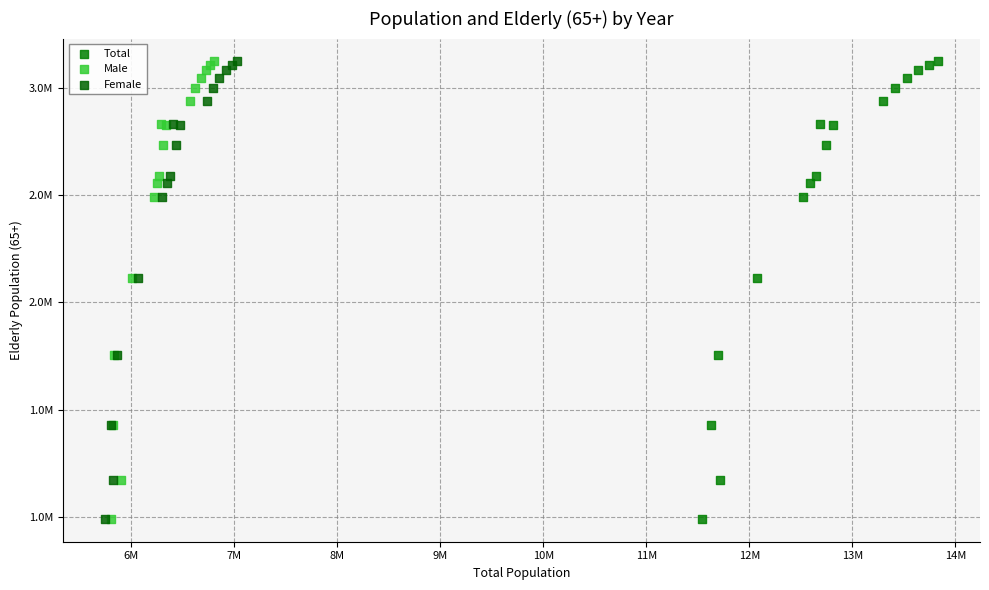

What are all the series names shown in the legend?

Total, Male, Female